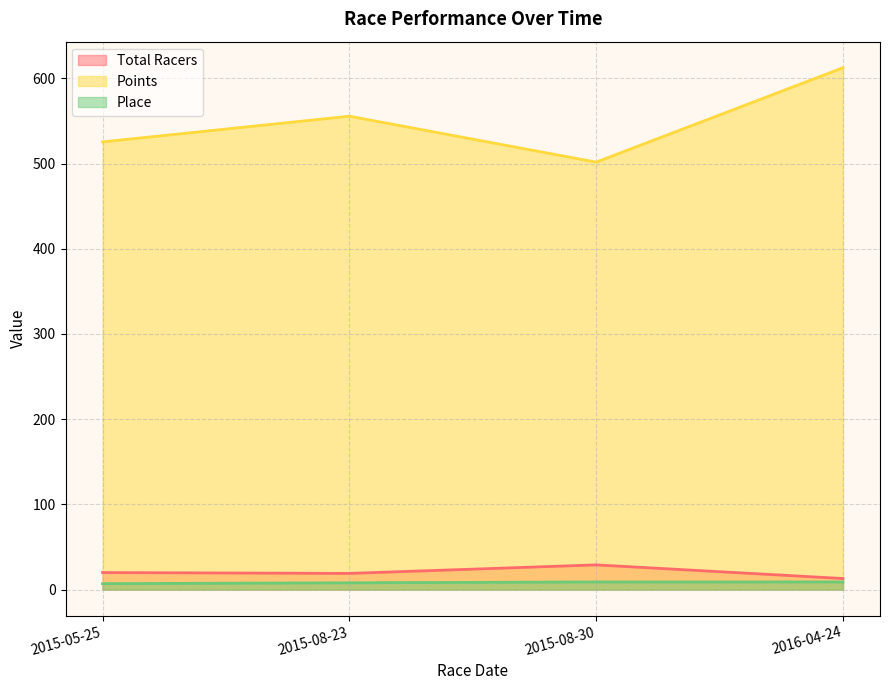

Where is the first local maximum for Total Racers?

2015-08-30